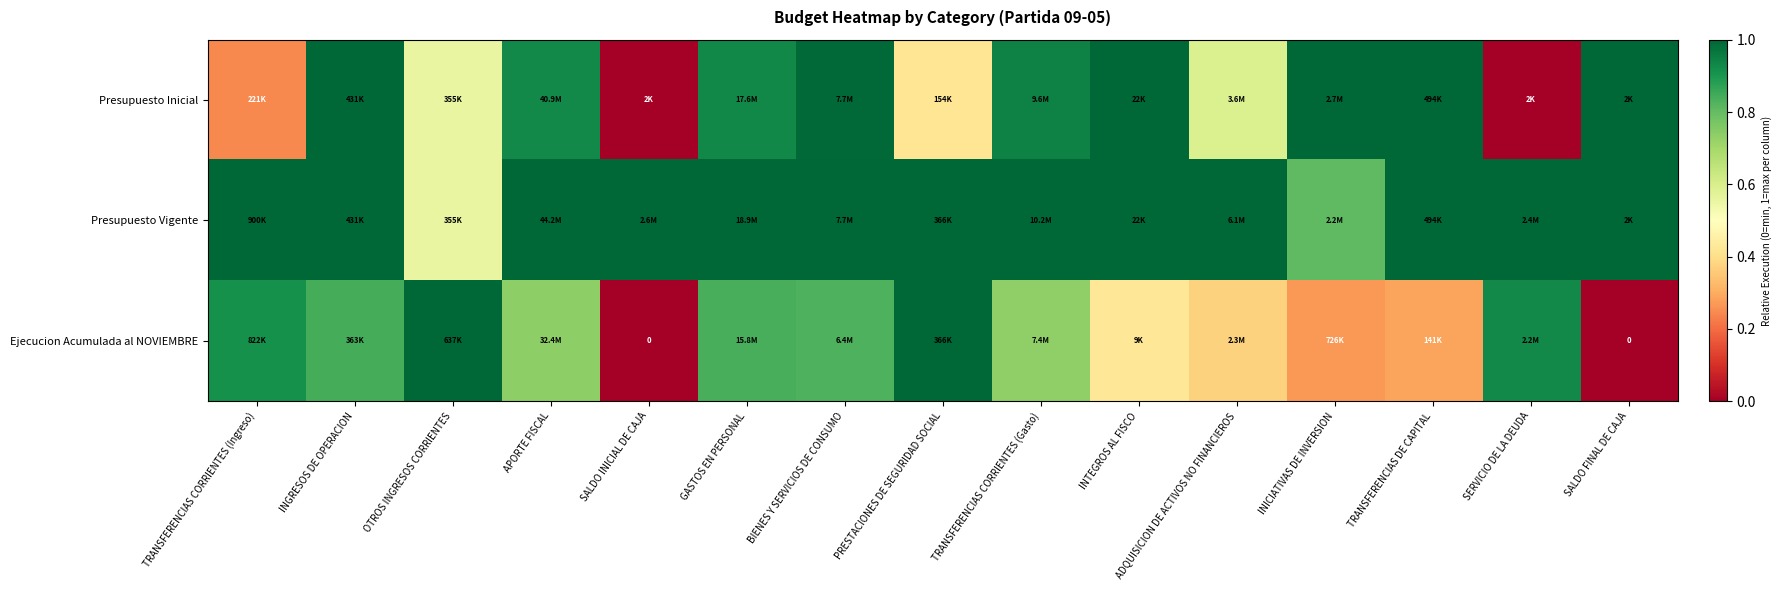

Which series has the largest range (max minus min)?

Ejecucion Acumulada al NOVIEMBRE